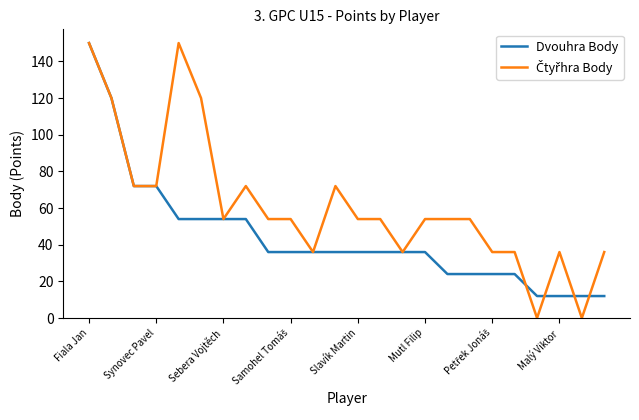

What is the maximum value for Dvouhra Body?

150